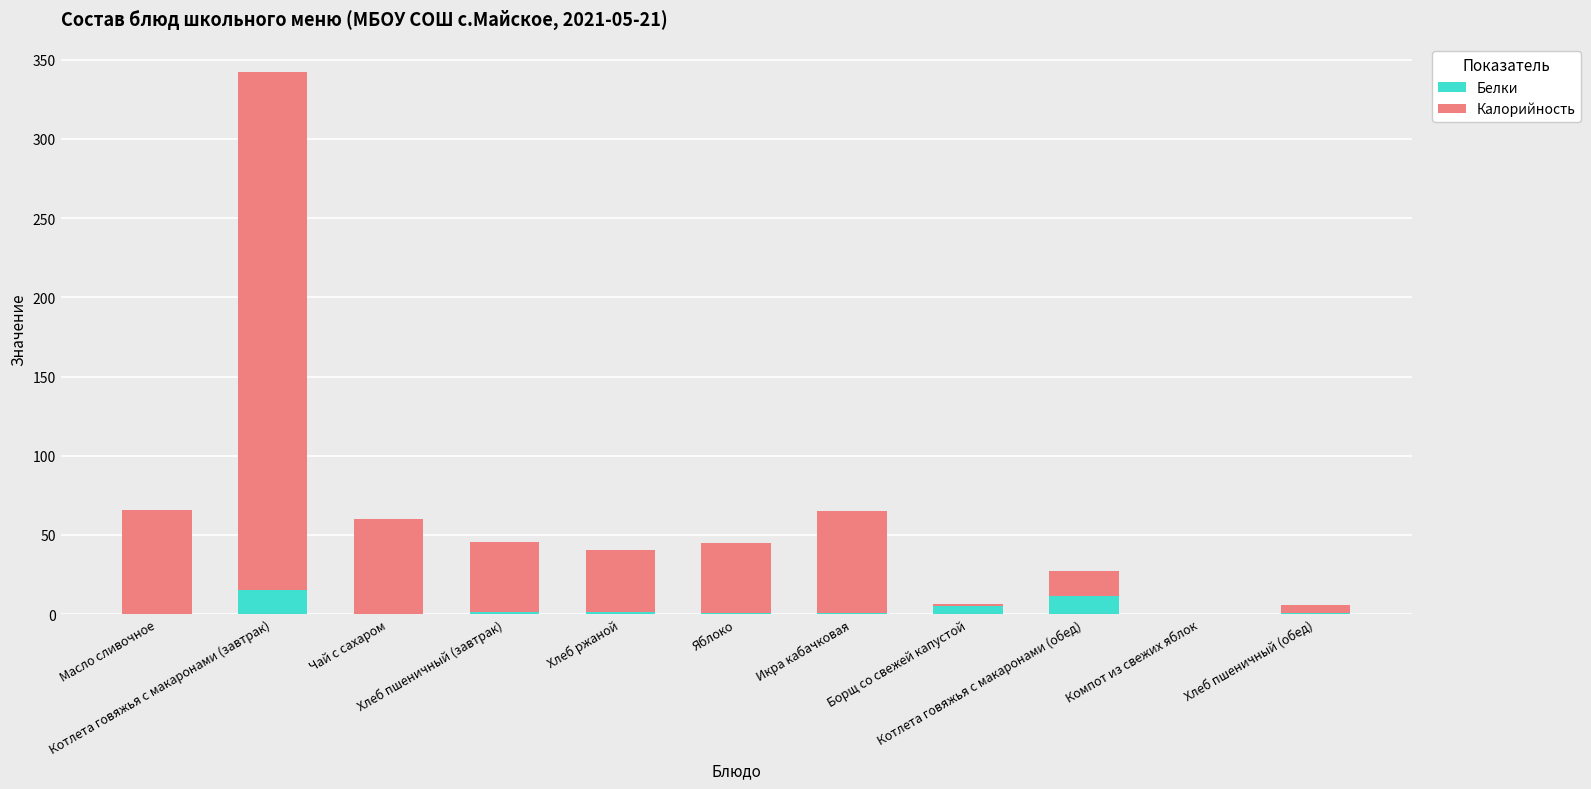

Are the bars grouped side by side (vs. stacked)?

No